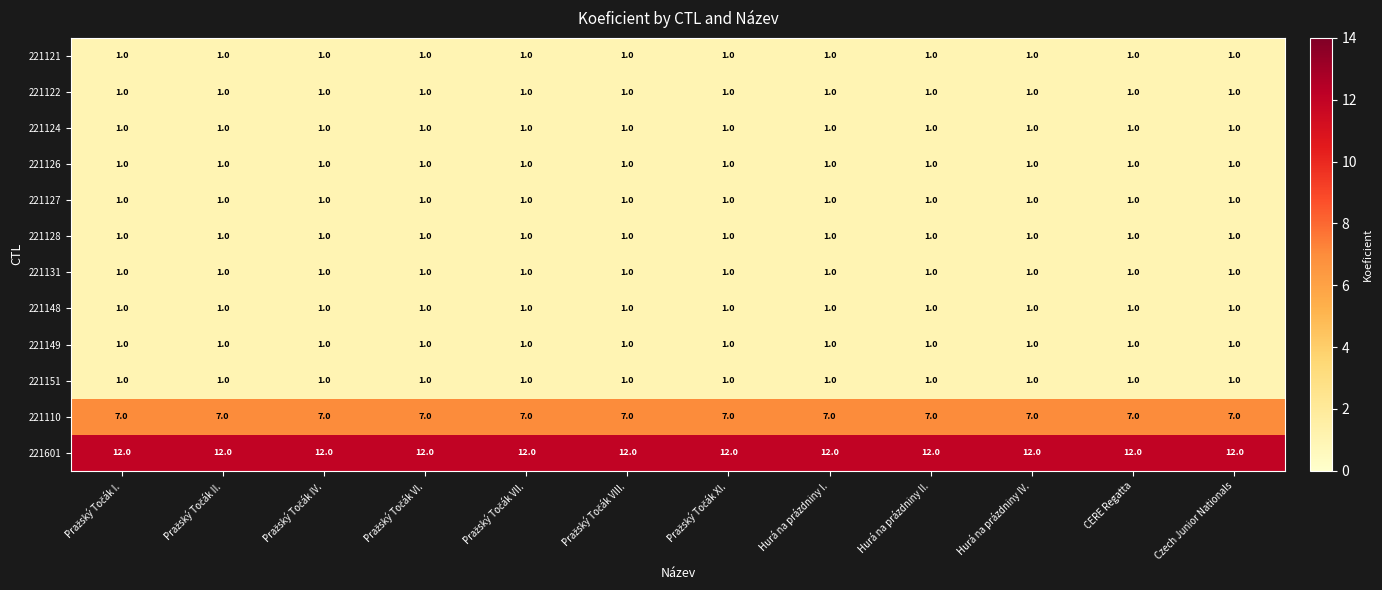

What is the total value across all series at CERE Regatta?

29